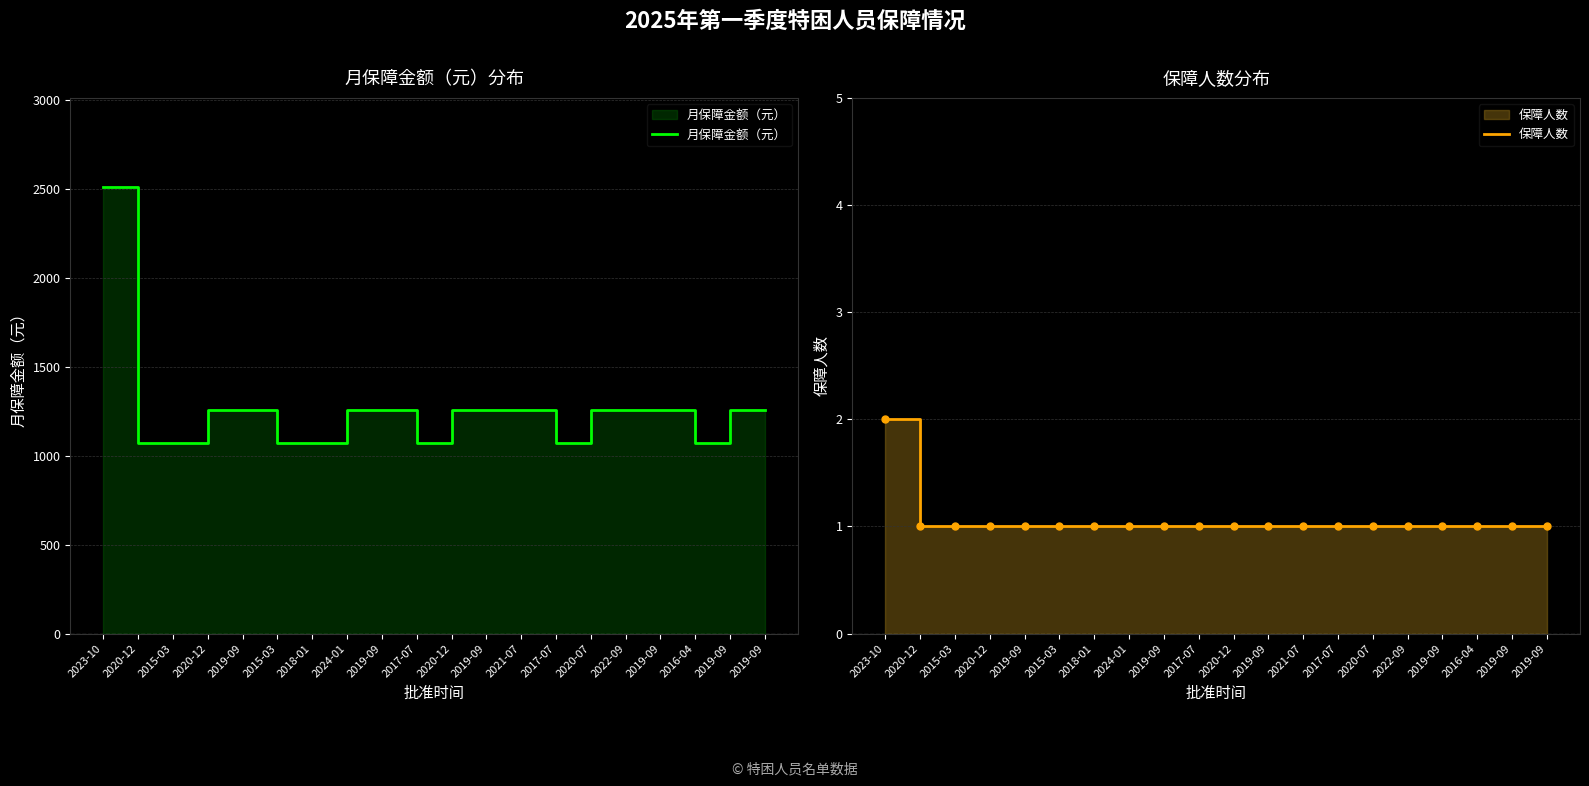

Between 2023-10 and 2020-12, which series saw the biggest shift?

月保障金额（元）